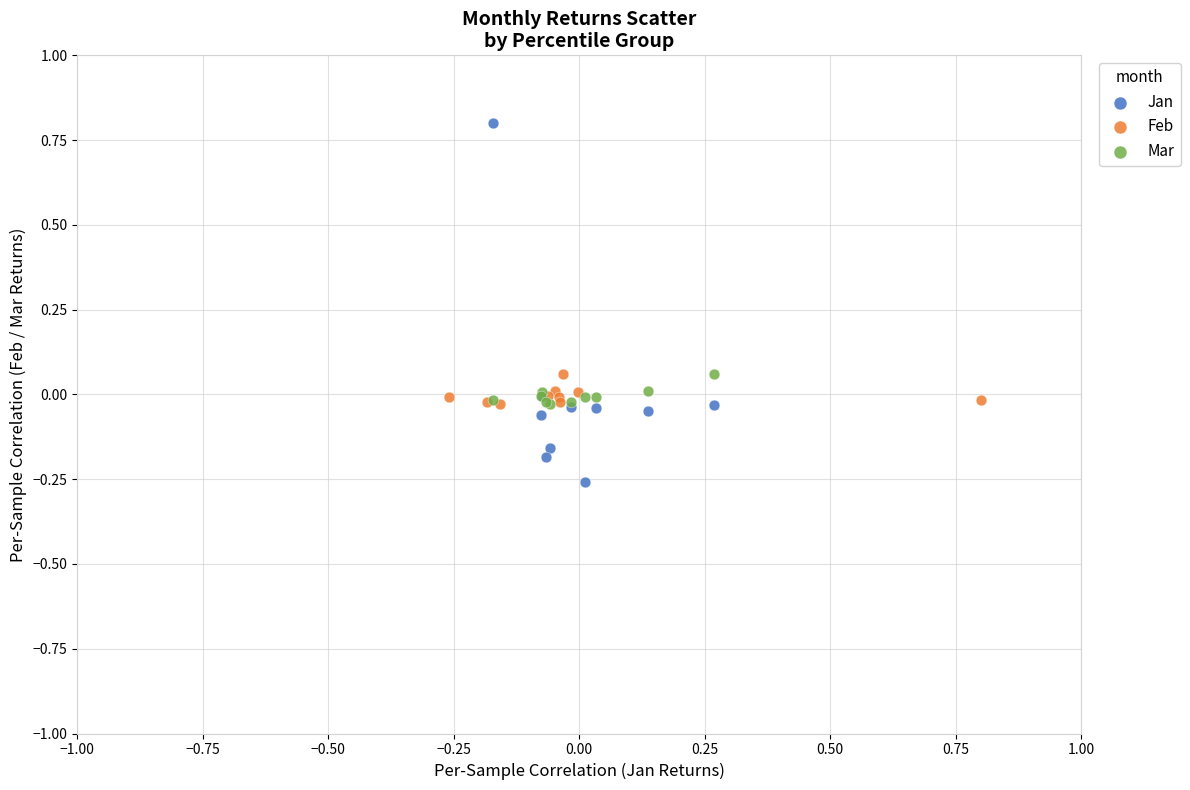

Which series contains the lowest Y value?

Jan